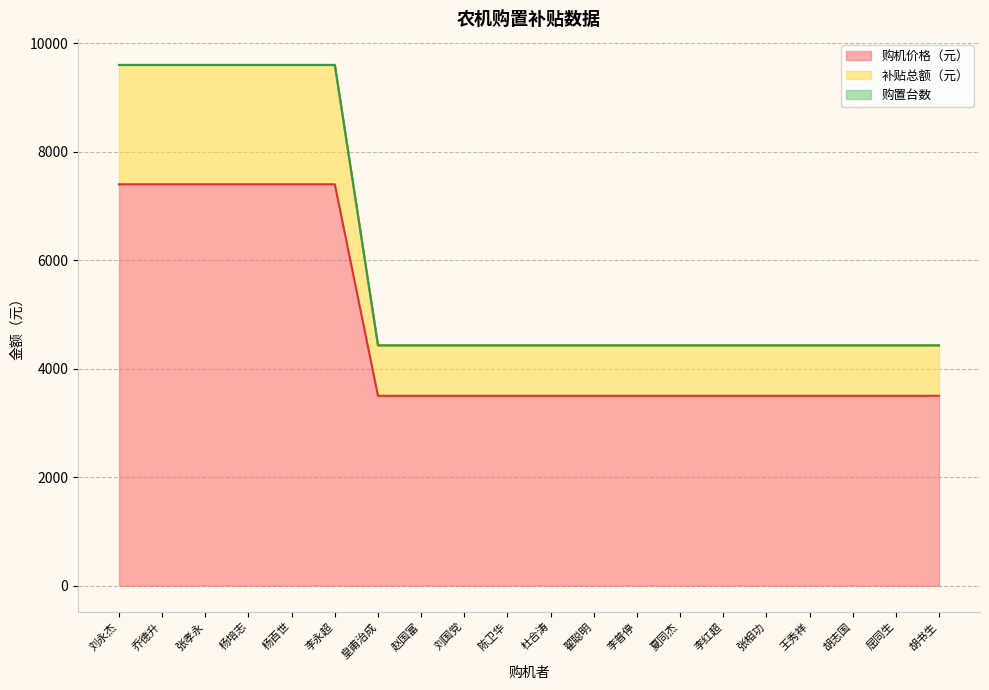

Is it true that 补贴总额（元） equals 4430 at 夏同杰?

True